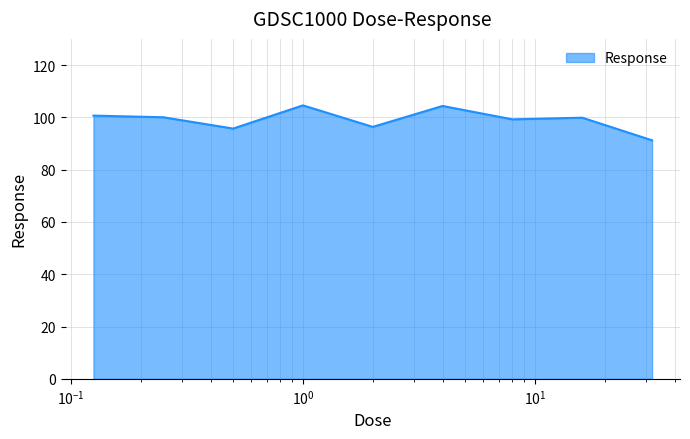

How many lines are shown in the chart?

1